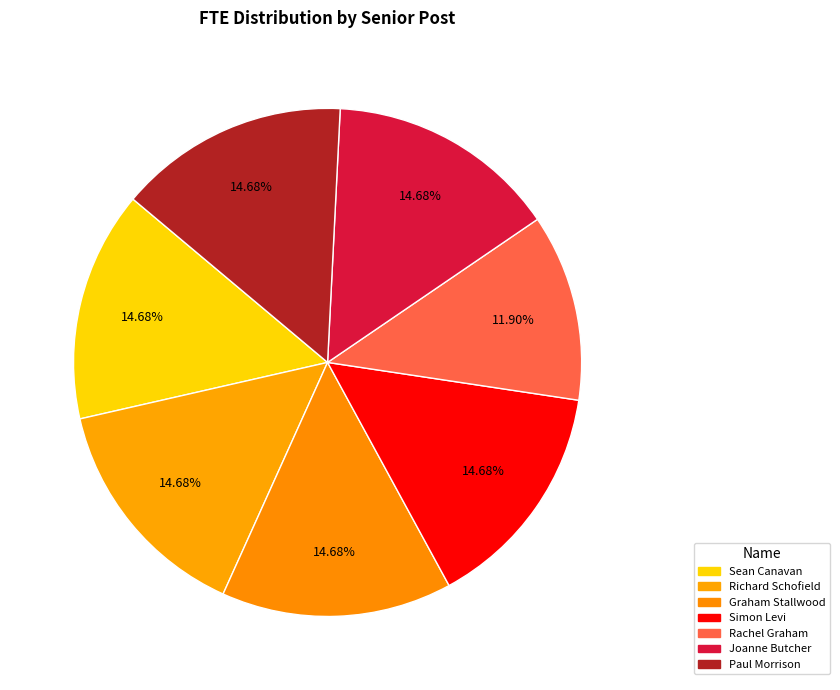

The Richard Schofield slice represents 22% of the pie. True or false?

False